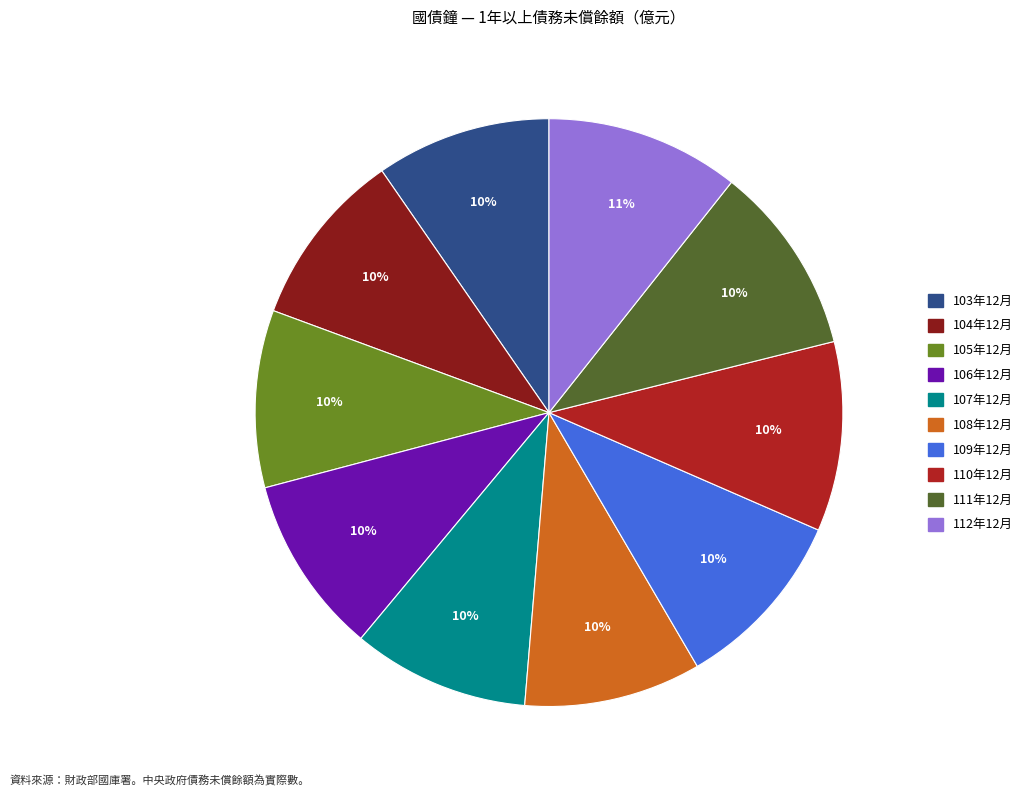

Do 104年12月 and 108年12月 together represent more than half of the pie?

No